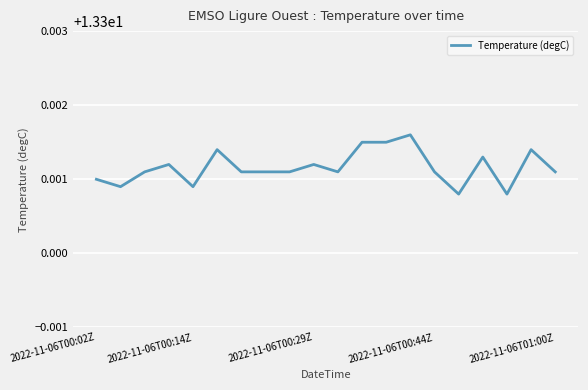

True or false: the data shows 23.2 at 2022-11-06T00:02Z.

False